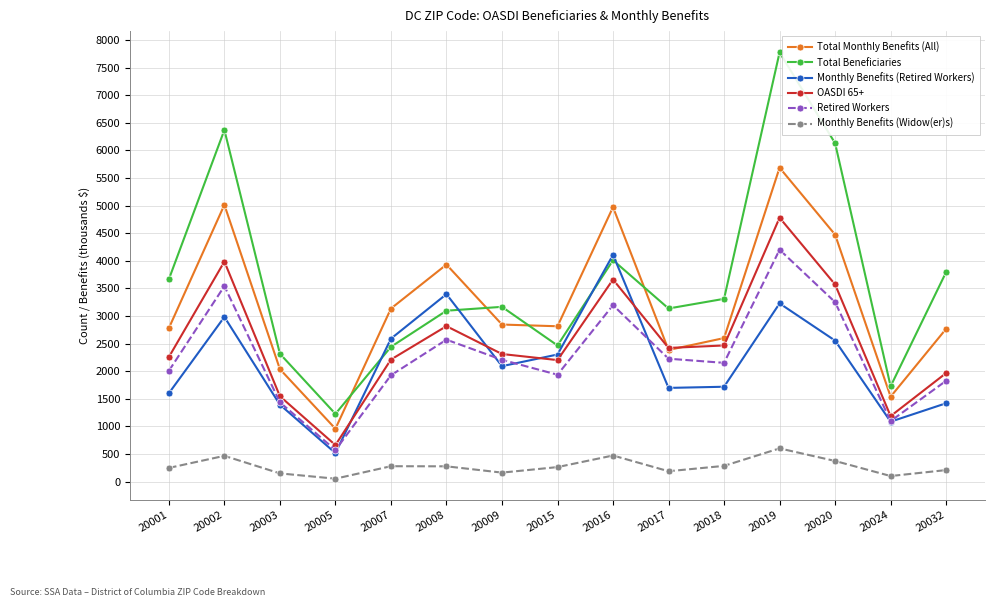

What is the value of the Total Beneficiaries point at the 3rd from the left?

2315